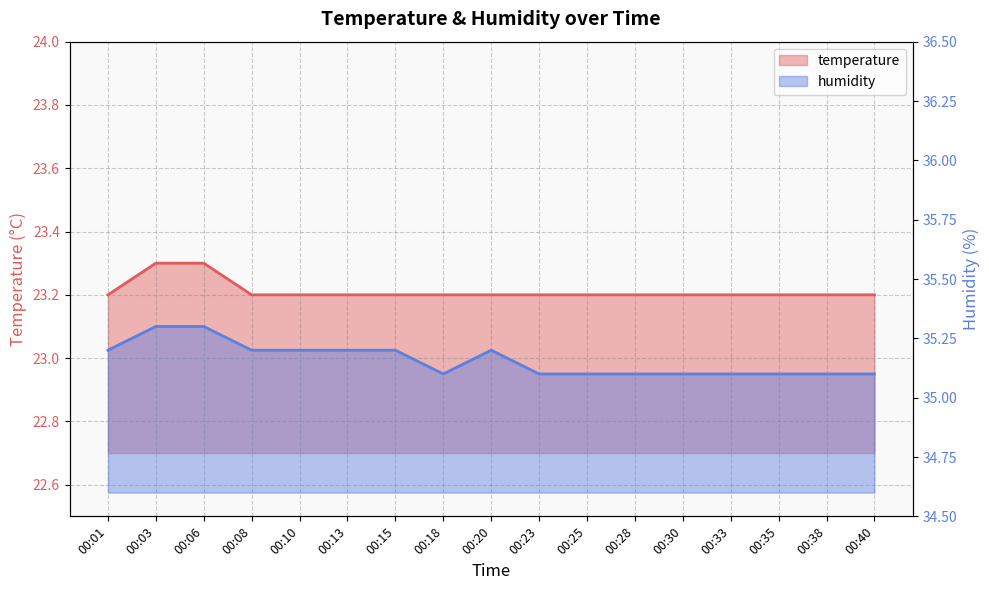

At which category does the chart reach its minimum across all series?

00:01